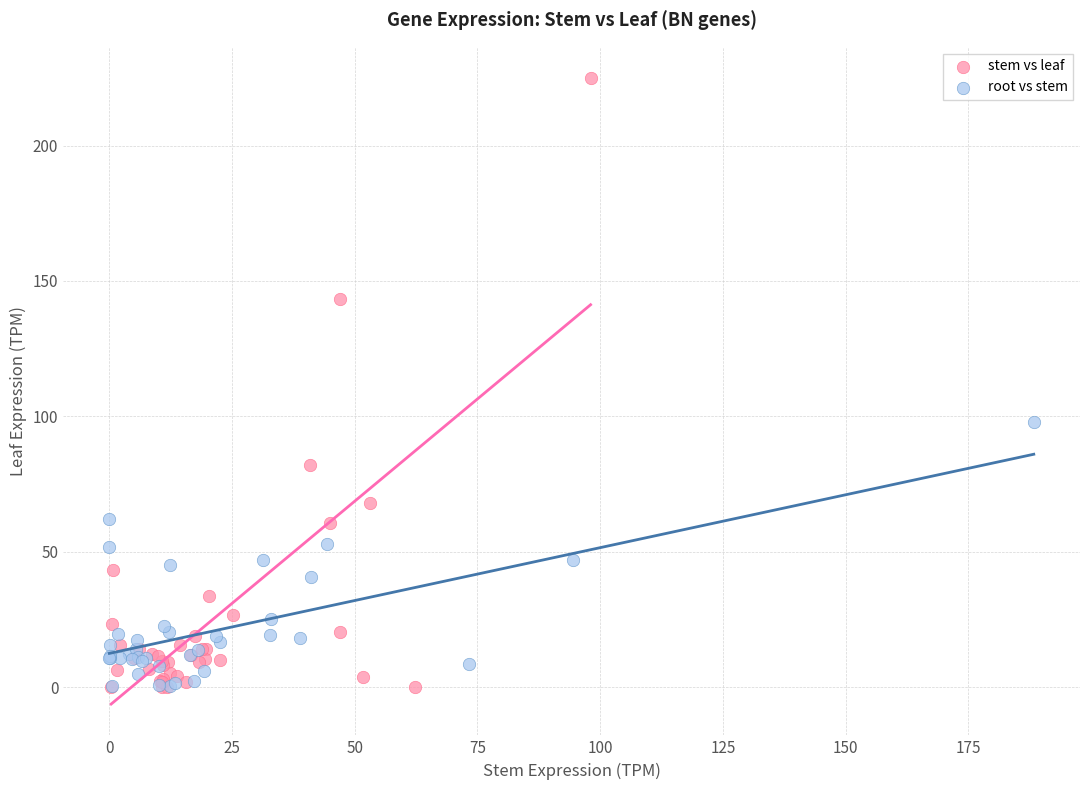

What are all the series names shown in the legend?

stem vs leaf, root vs stem